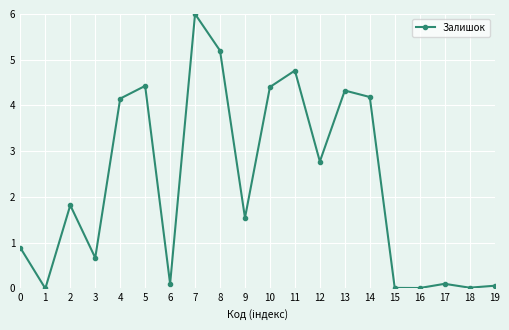

What is the approximate value at 0?

0.9